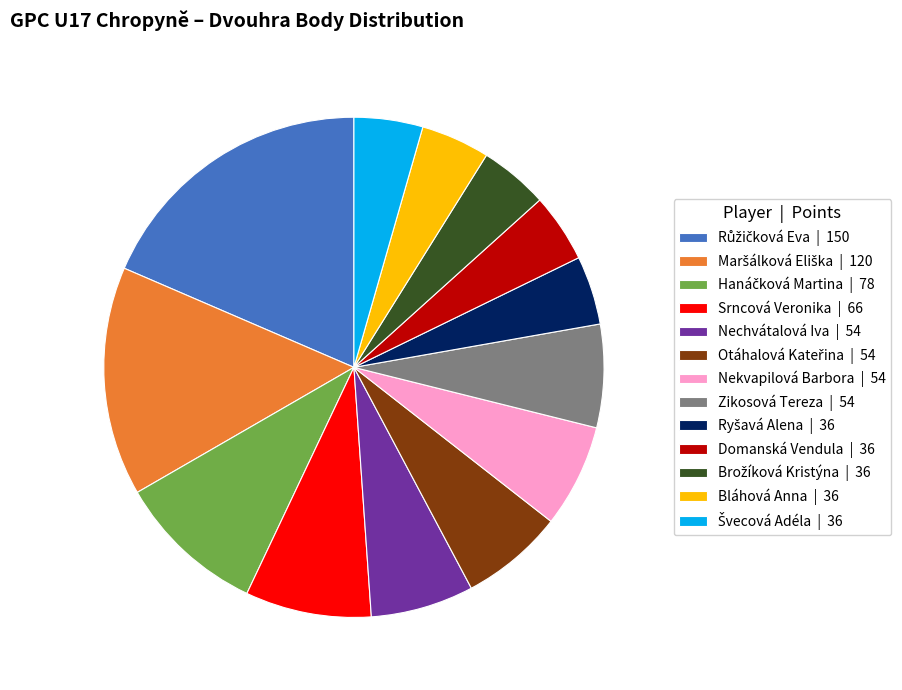

How many segments does this pie chart have?

13